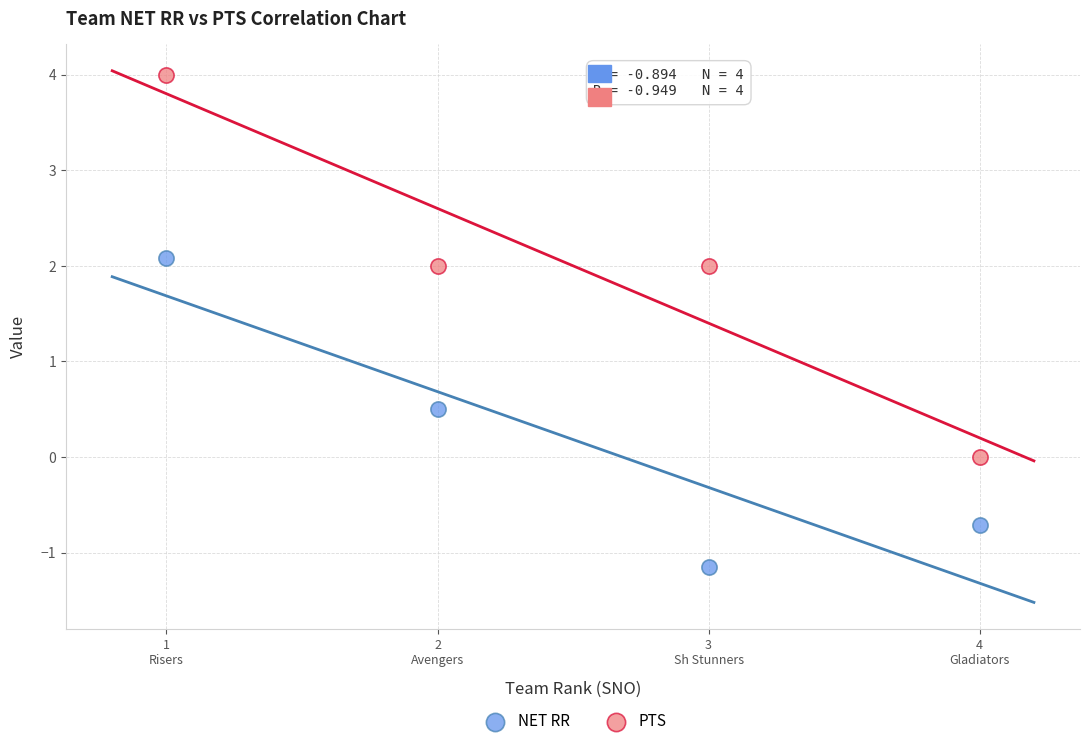

Across all data points, what is the average X value?

2.5